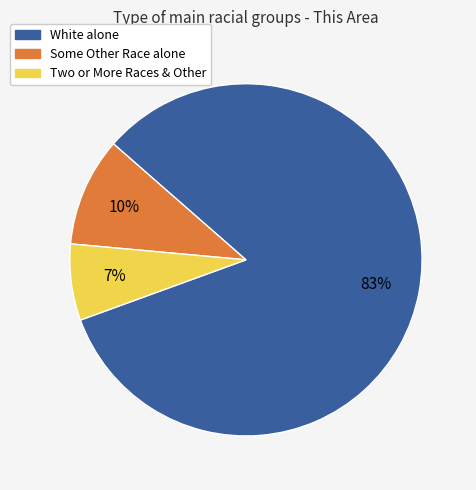

To the nearest percent, what portion does Two or More Races & Other represent?

7%